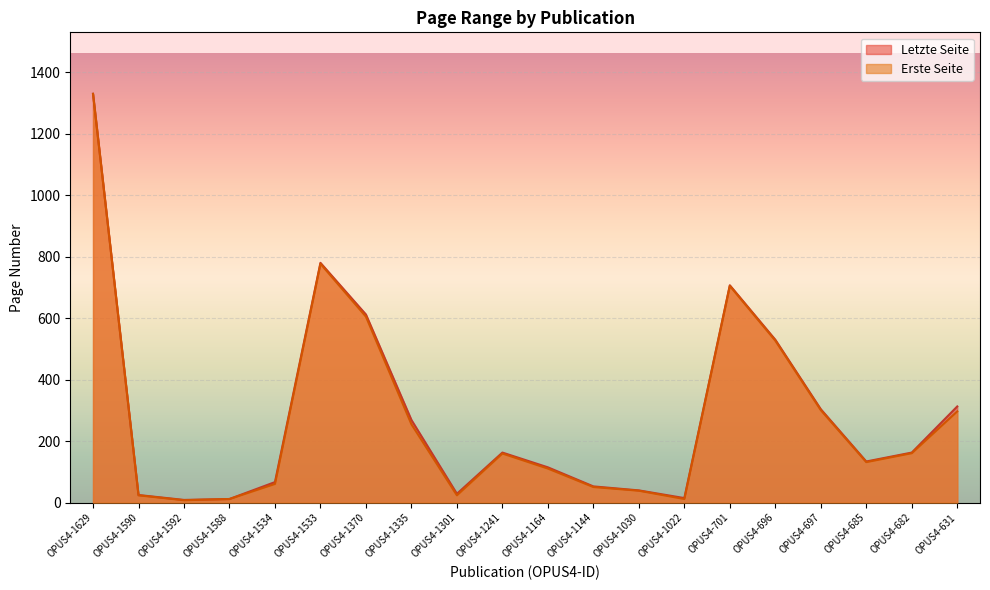

In Erste Seite, how many points are lower than both neighbors (excluding endpoints)?

4